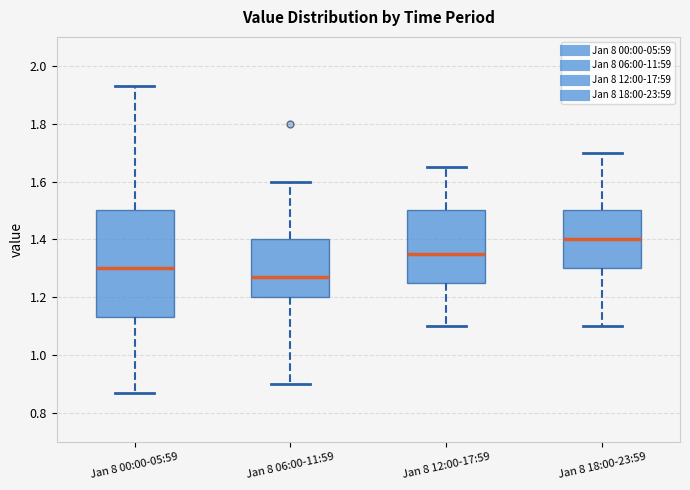

Reading left to right, transcribe this box plot: for each box, give where its median line is, the range the box spans, and where its two whiskers end, as read against the y-axis. The values are not printed on the chart, so give them approximately, as read against the axis.

Jan 8 00:00-05:59: median 1.30, box 1.14 to 1.50, whiskers 0.88 to 1.94
Jan 8 06:00-11:59: median 1.28, box 1.20 to 1.40, whiskers 0.90 to 1.60
Jan 8 12:00-17:59: median 1.36, box 1.26 to 1.50, whiskers 1.10 to 1.66
Jan 8 18:00-23:59: median 1.40, box 1.30 to 1.50, whiskers 1.10 to 1.70